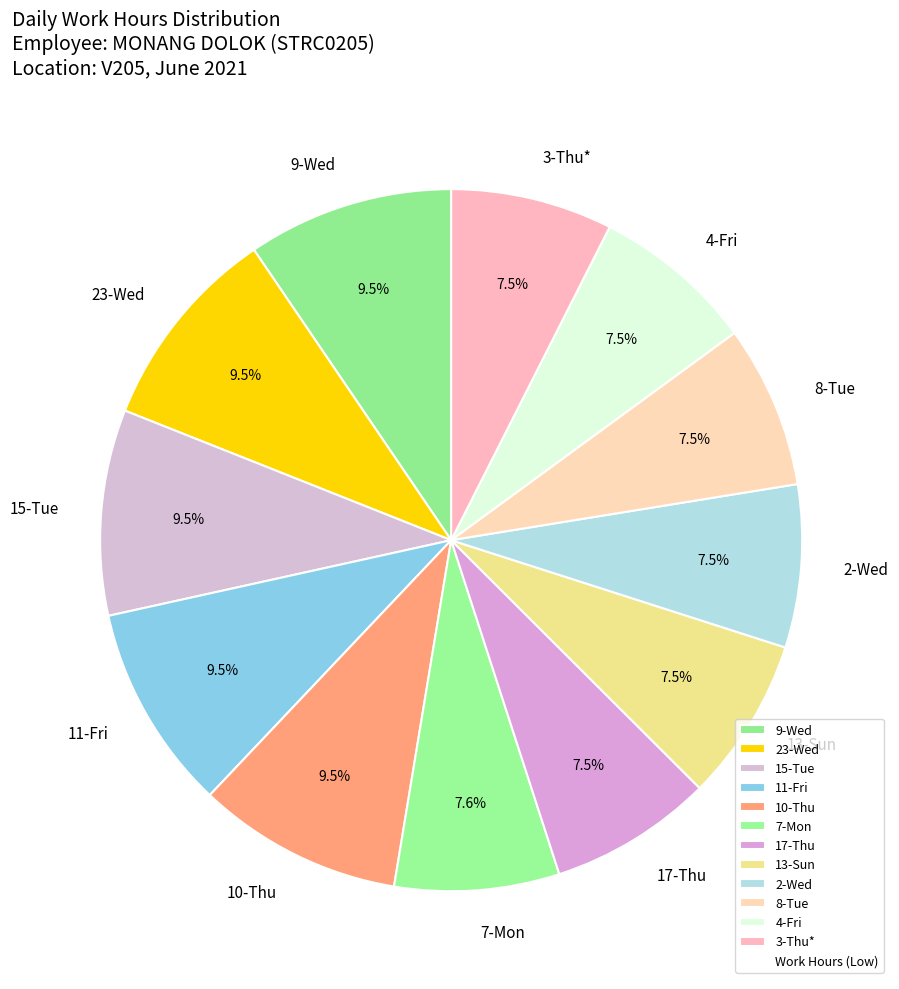

Approximately how many times larger is the value at 9-Wed compared to 11-Fri?

1.0